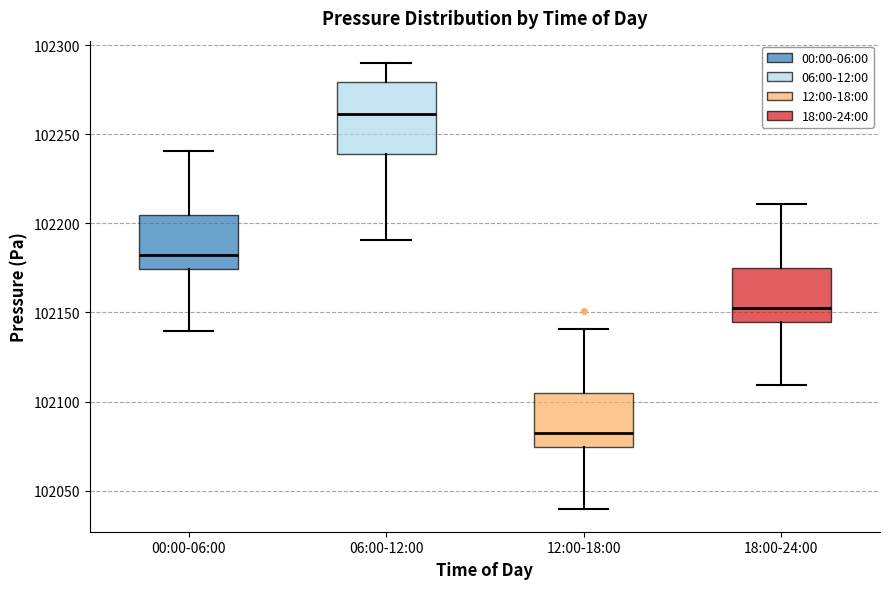

Which box is the tallest, from its lower edge to its upper edge?

06:00-12:00